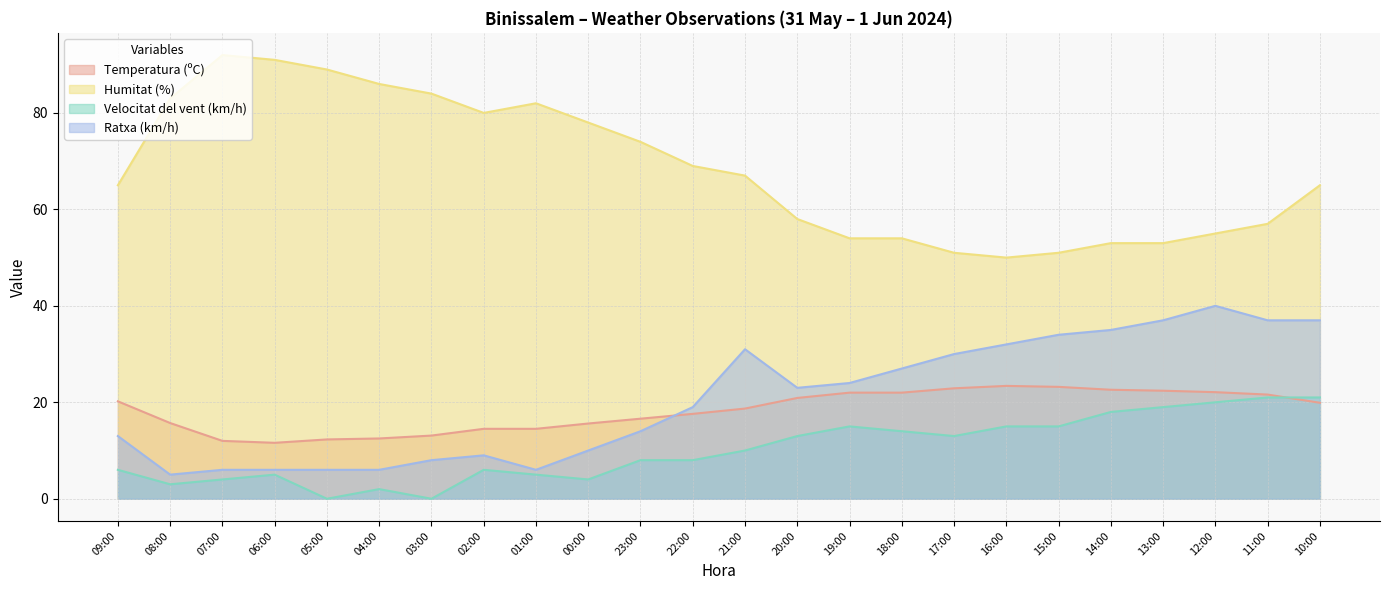

True or false: Humitat (%) and Temperatura (ºC) intersect in this chart.

False